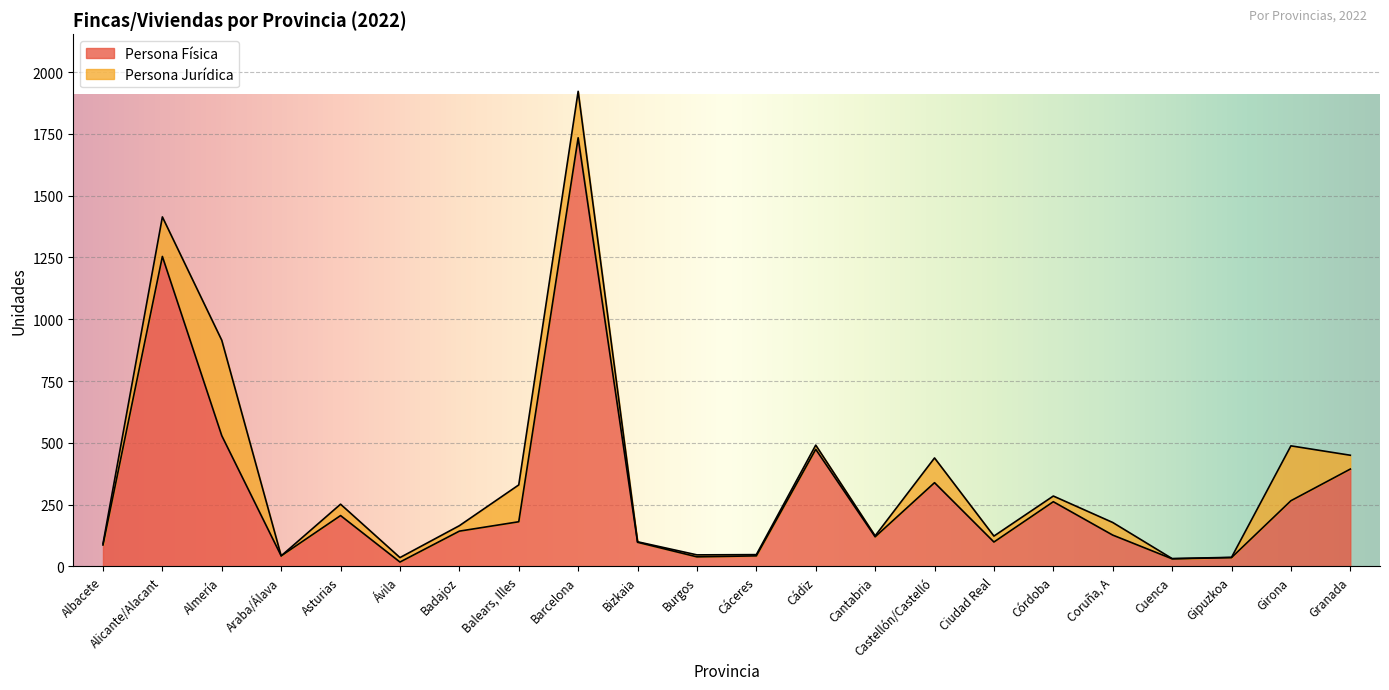

Read the value at Castellón/Castelló.

339